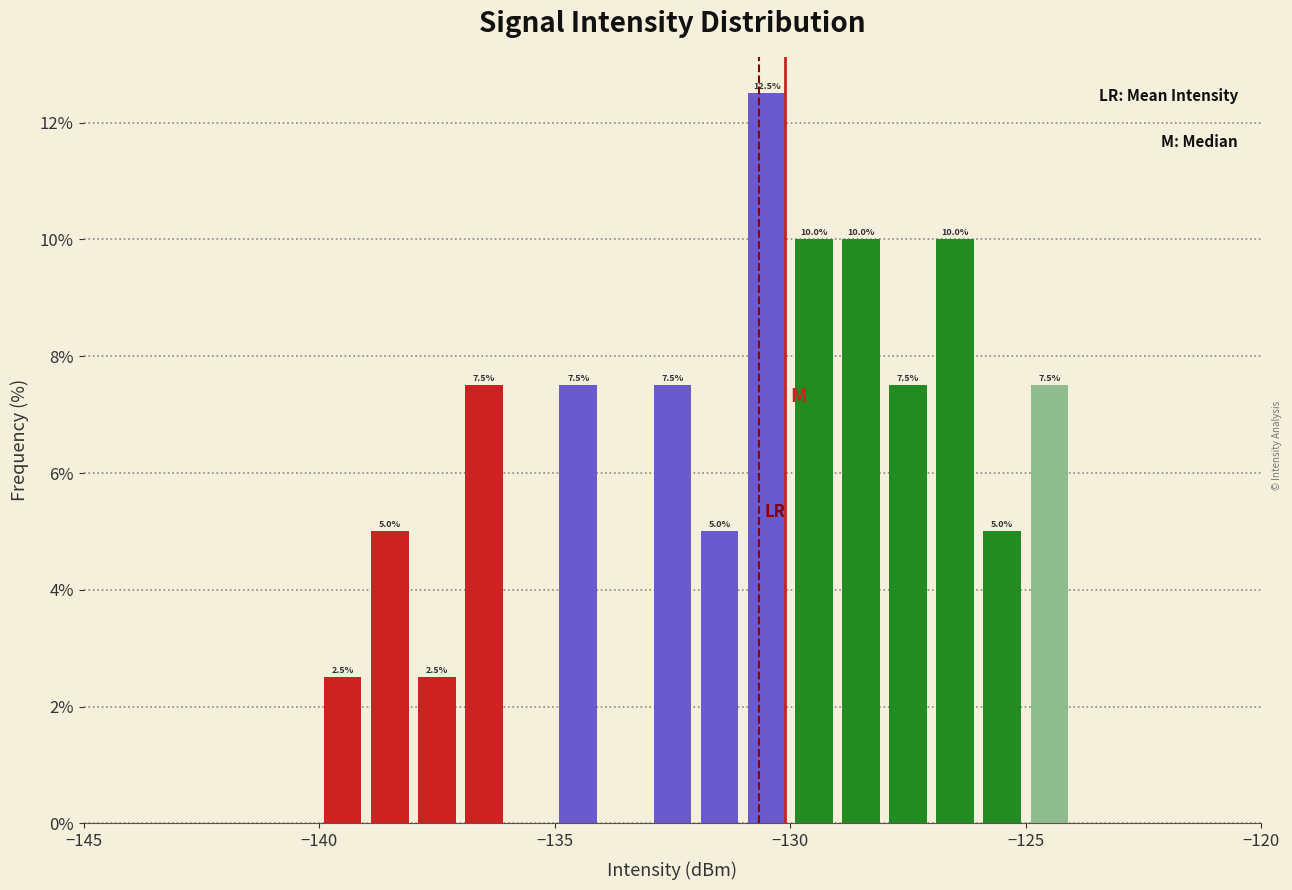

Around what value on the x-axis is the tallest bar? Give the approximate position of its centre, as read against the axis.

-130.5